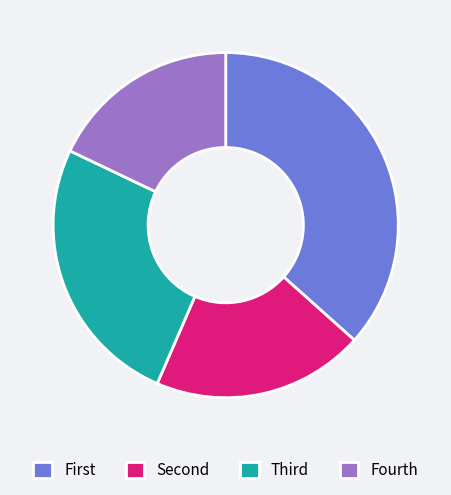

Is it true that Fourth is 29% of the pie?

False